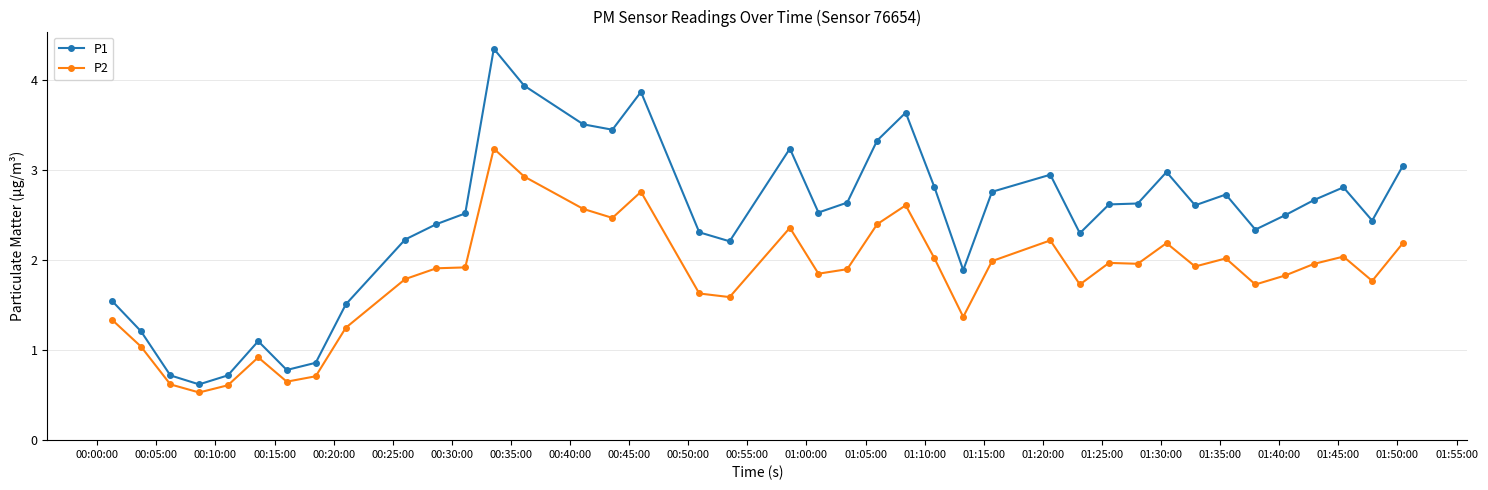

True or false: P1 has more than 0 points higher than both neighbors.

True